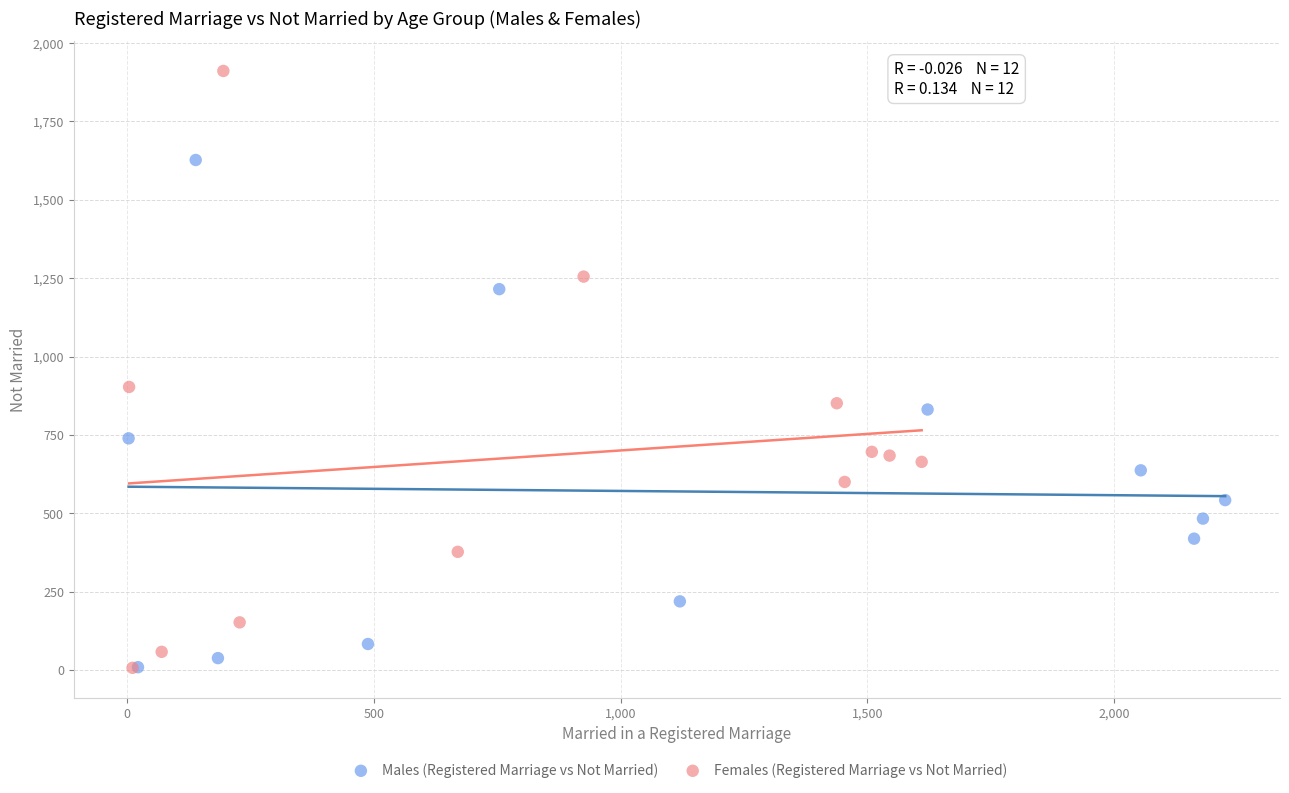

Which series has the largest Y range (max minus min)?

Females (Registered Marriage vs Not Married)